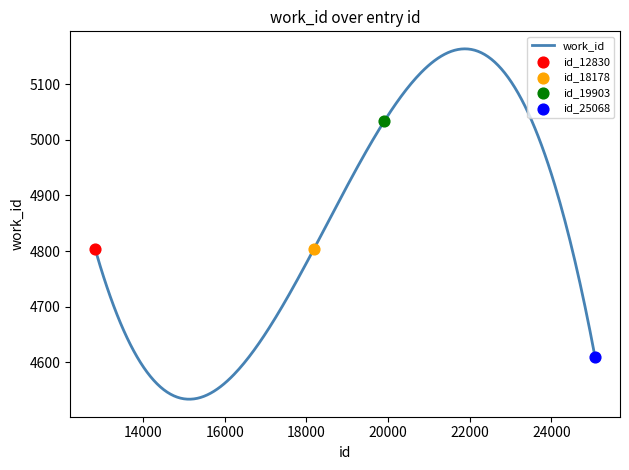

What is the change in value from 12830 to 25068?

-193